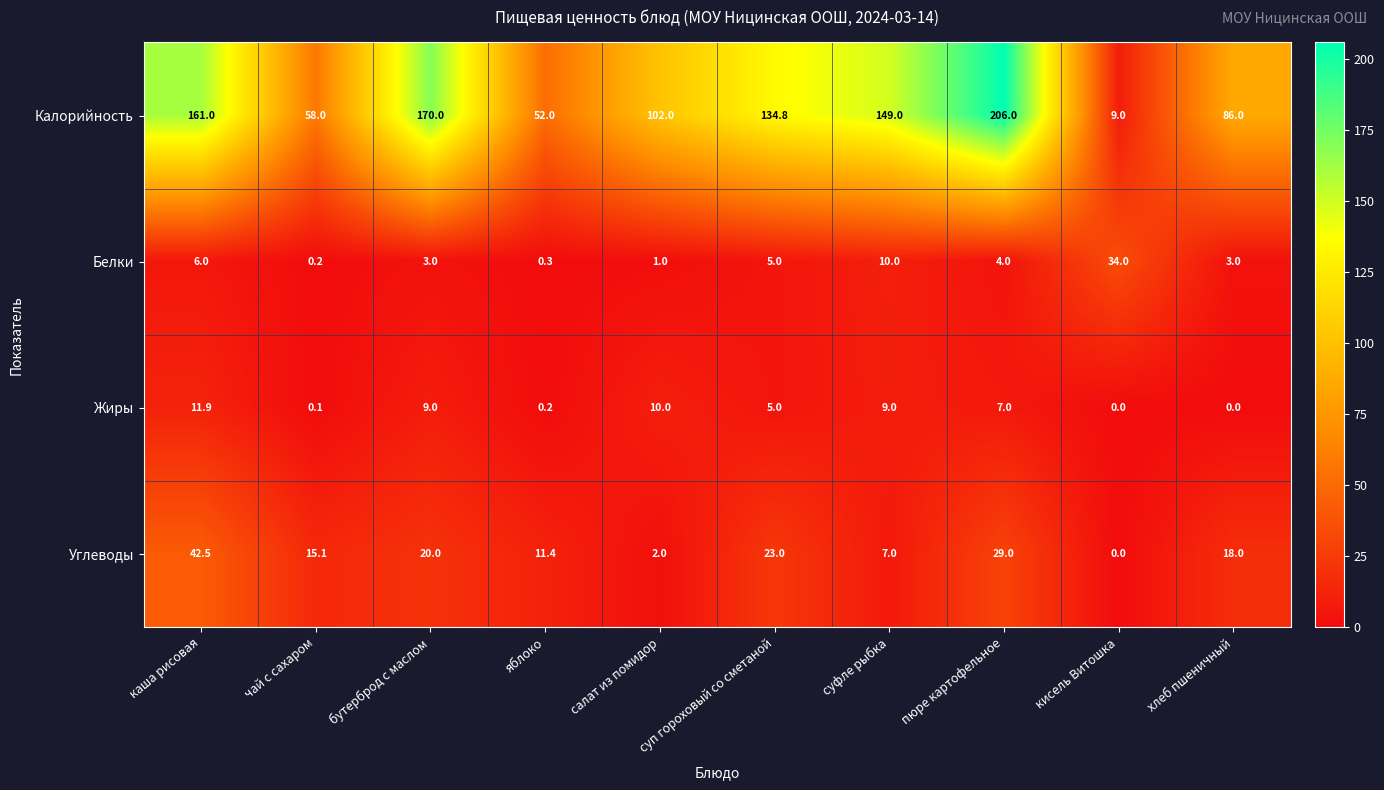

Is it true that Белки equals 5.0 at суп гороховый со сметаной?

True